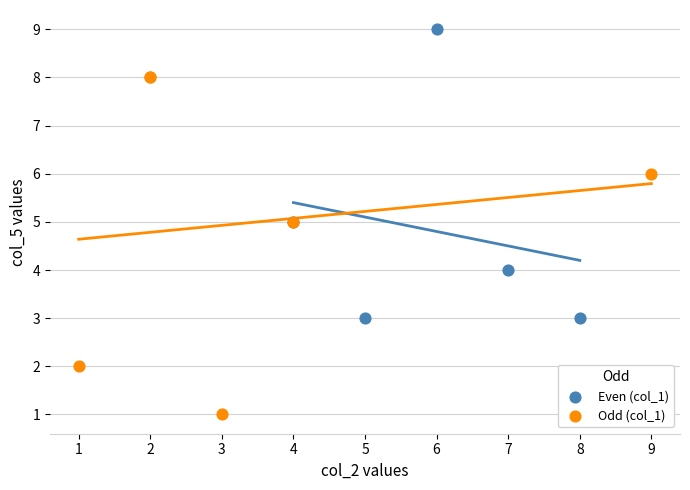

Which series reaches the minimum Y coordinate?

Odd (col_1)